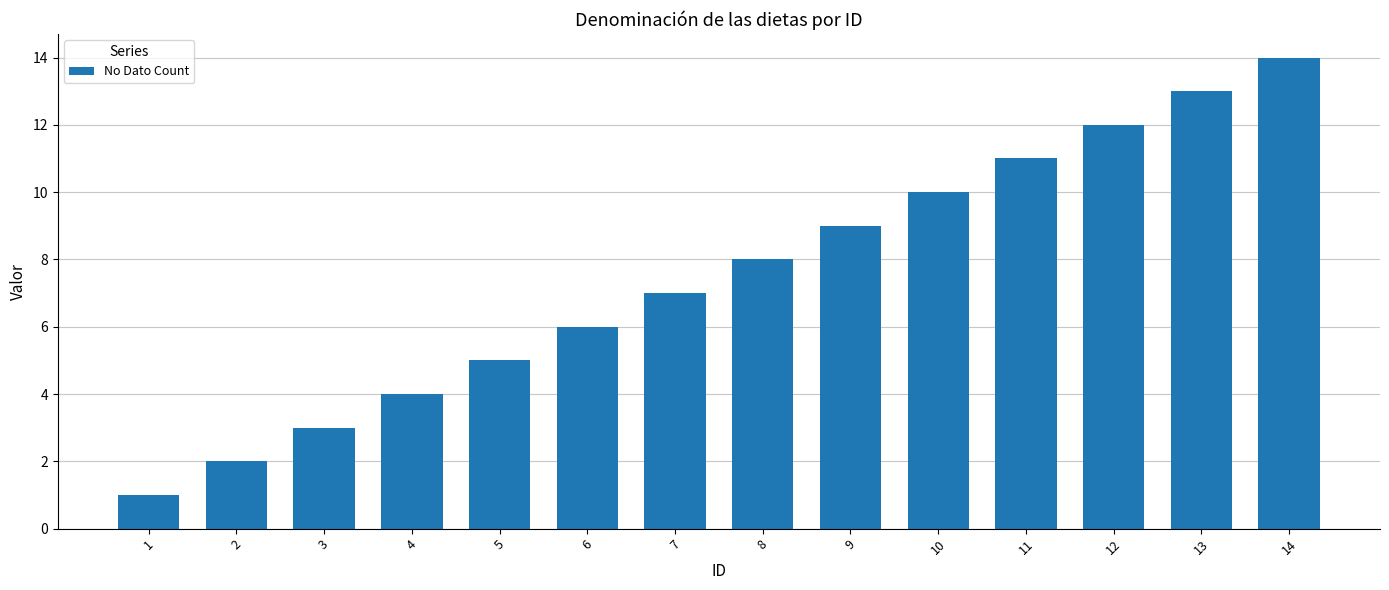

Reading left to right, what are all the values shown in this chart?

1	2	3	4	5	6	7	8	9	10	11	12	13	14